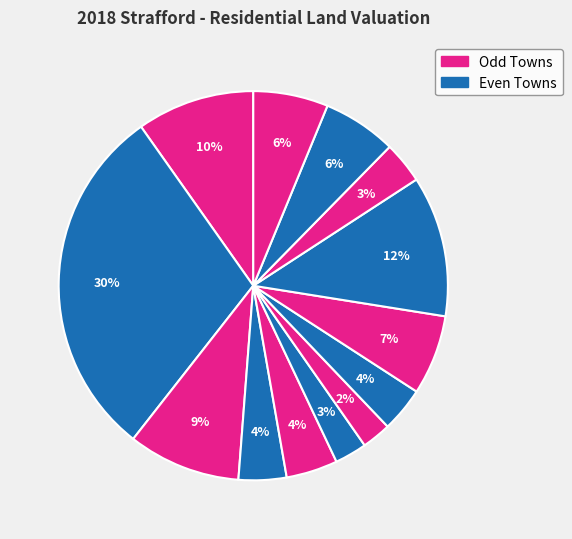

How many slices are in this pie chart?

13